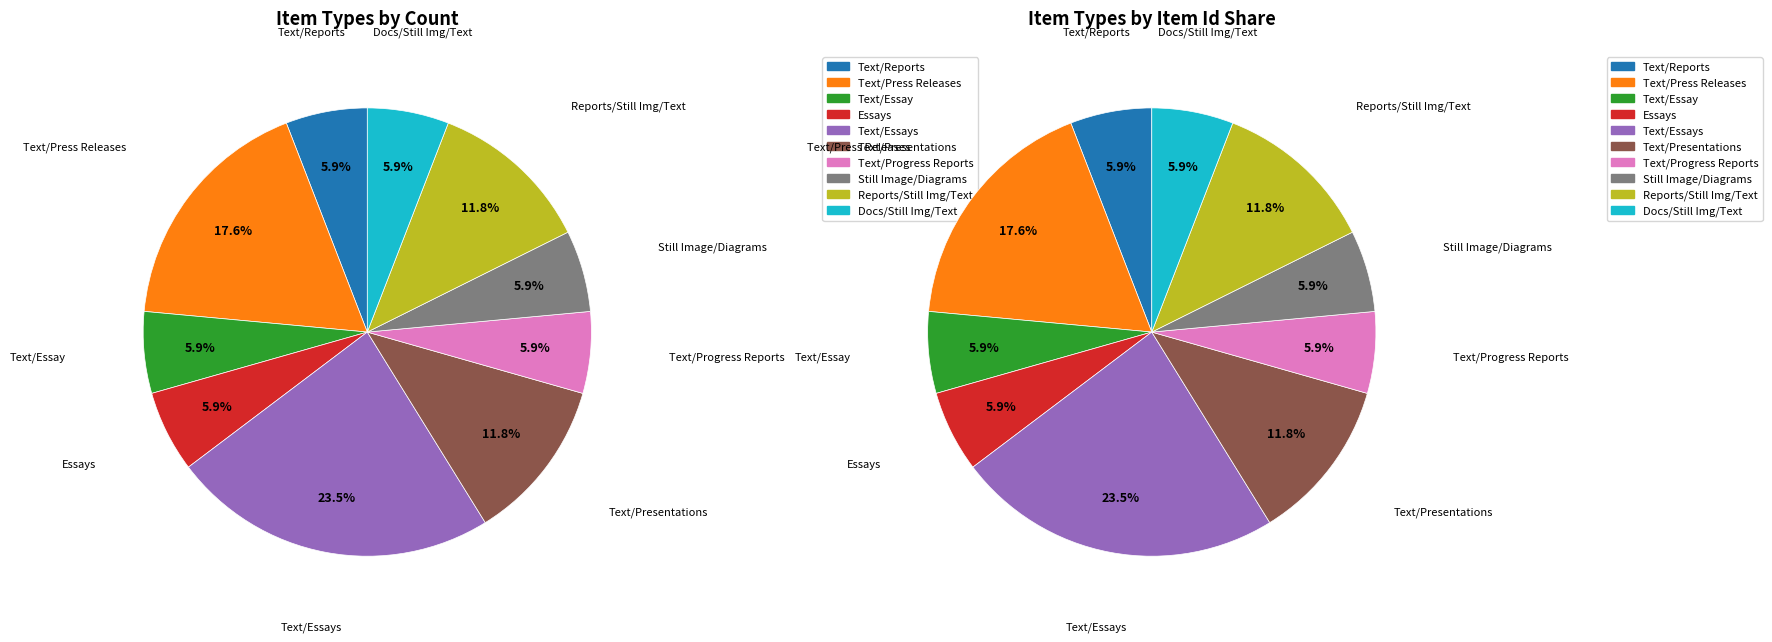

The Text^^Reports slice represents 6% of the pie. True or false?

True